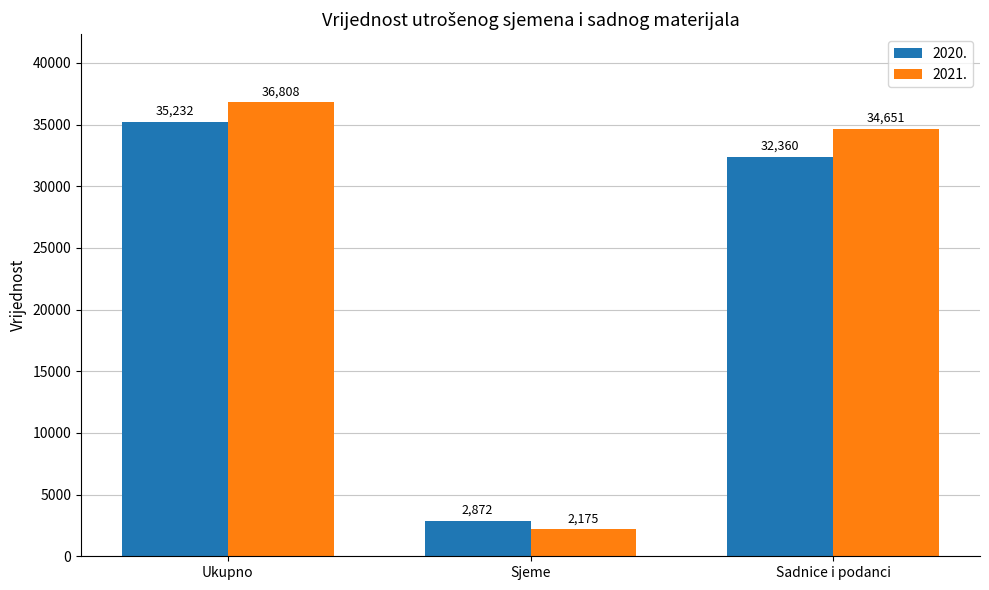

Reading right to left, list all the values displayed in this chart.

2020.: 32360	2872	35232
2021.: 34651	2175	36808